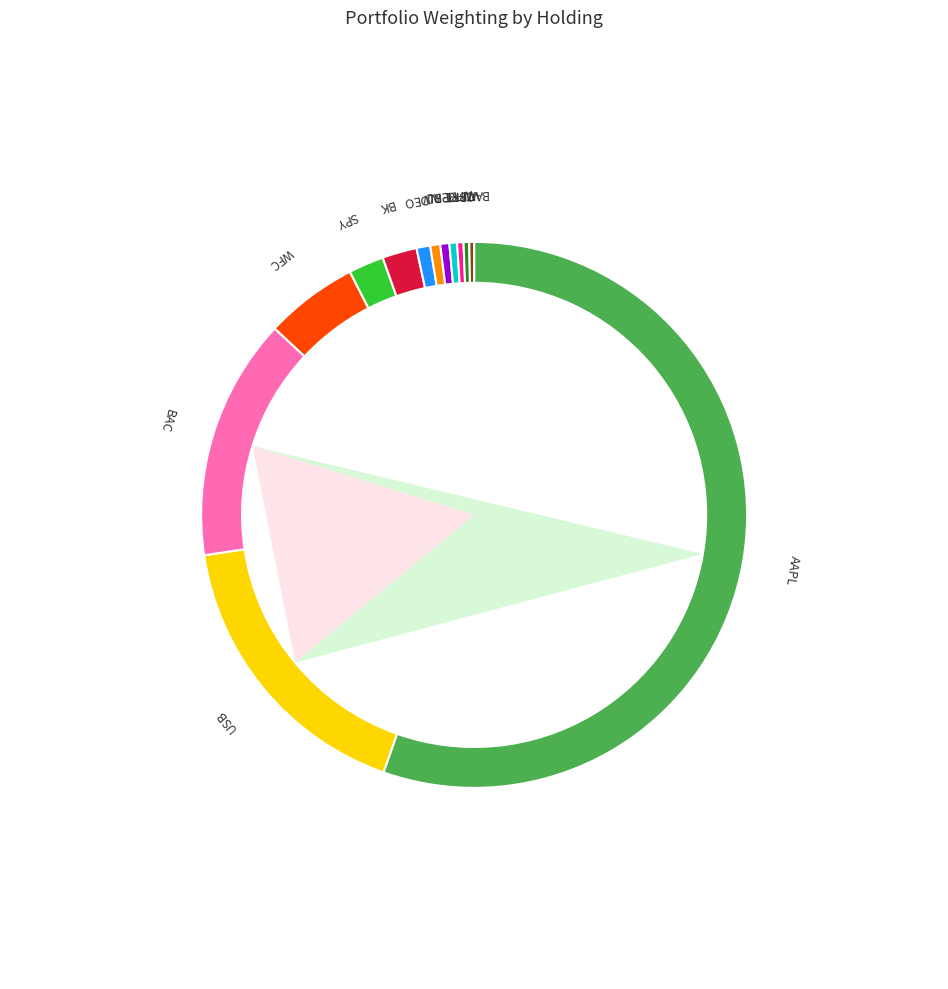

What is the largest slice in the pie chart?

AAPL